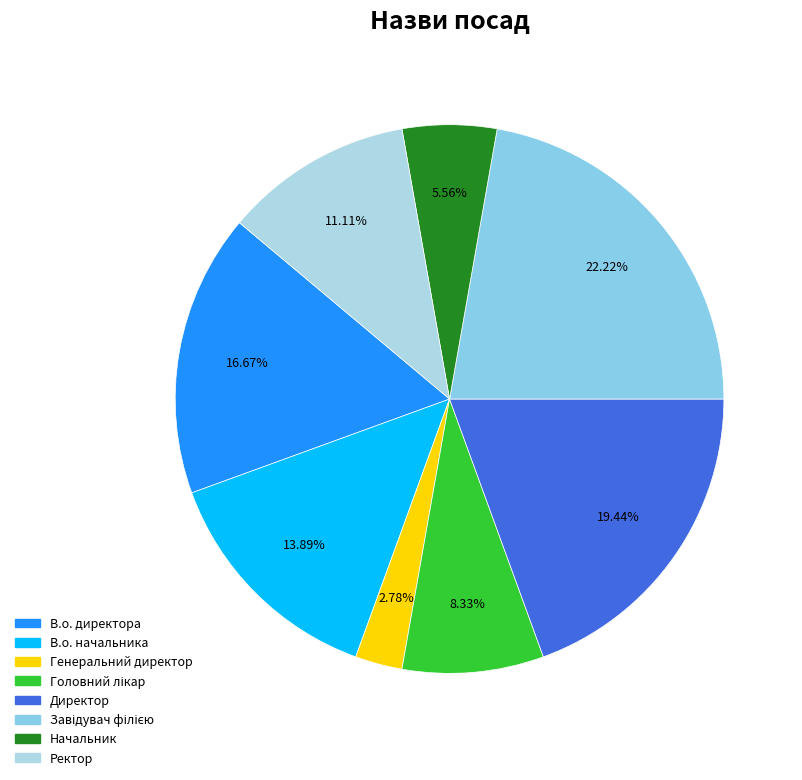

What is the largest slice in the pie chart?

Завідувач філією